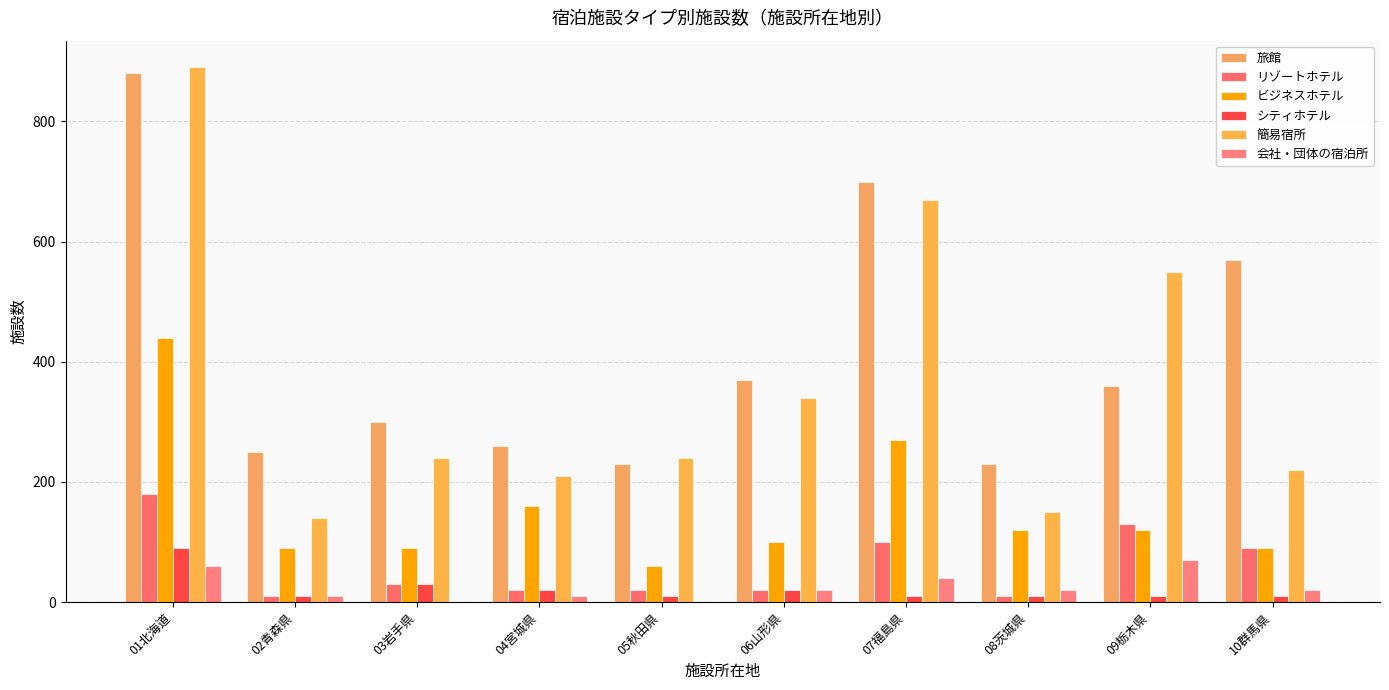

True or false: 旅館 has a value of 341 at 04宮城県.

False